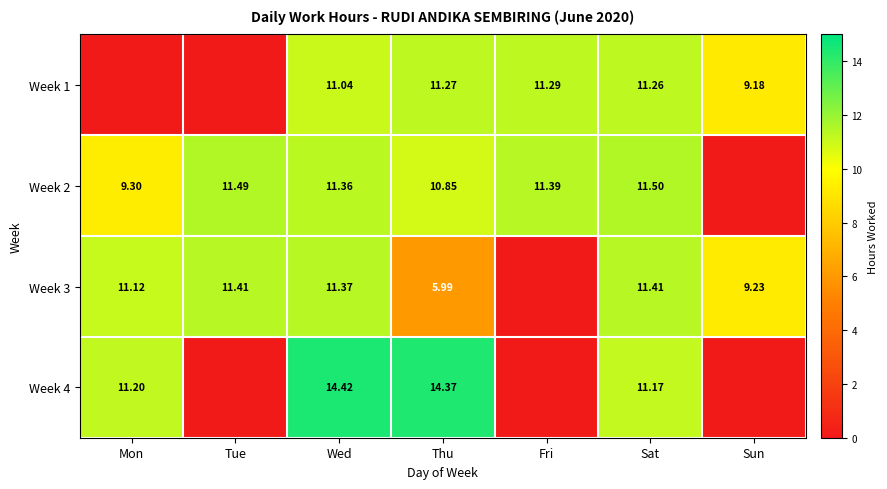

What is the maximum value for Week 3?

11.4